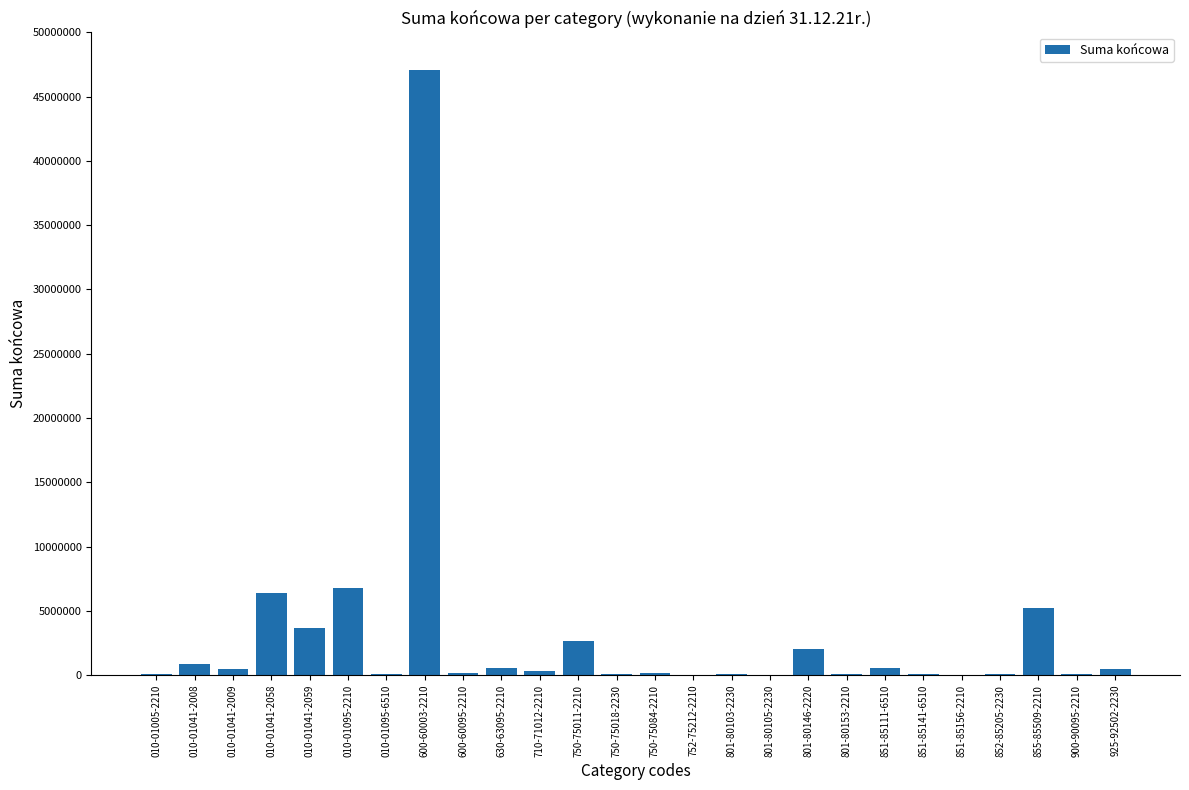

Are the bars grouped side by side (vs. stacked)?

No